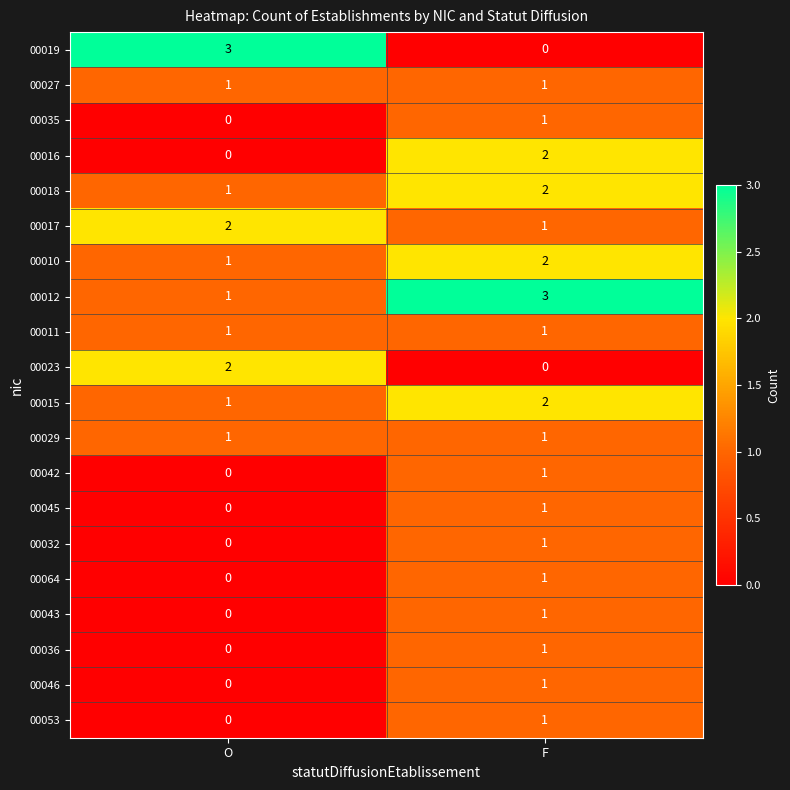

What is the maximum value shown in the chart?

3